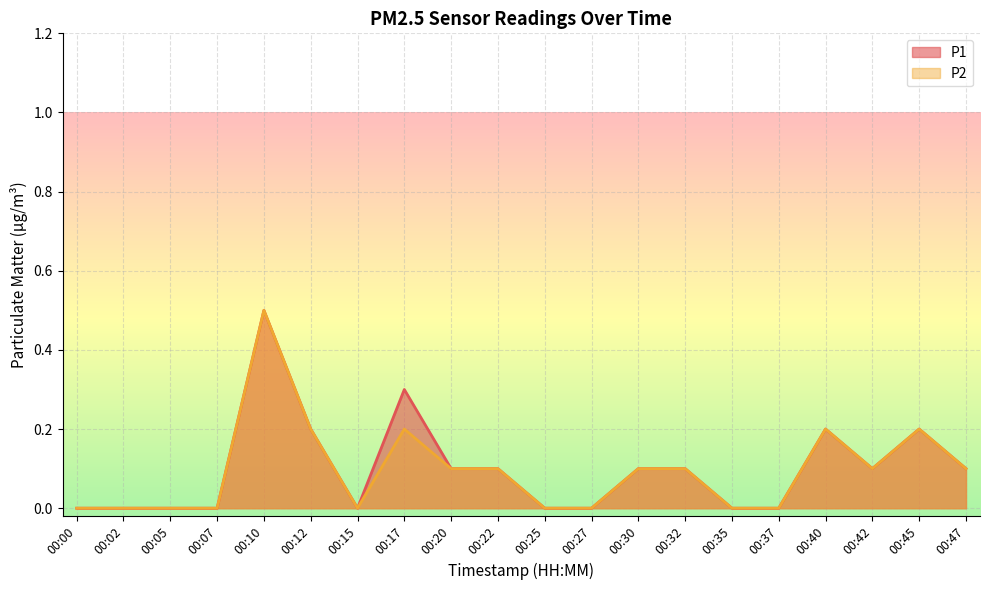

True or false: P2 and P1 cross at least once.

False